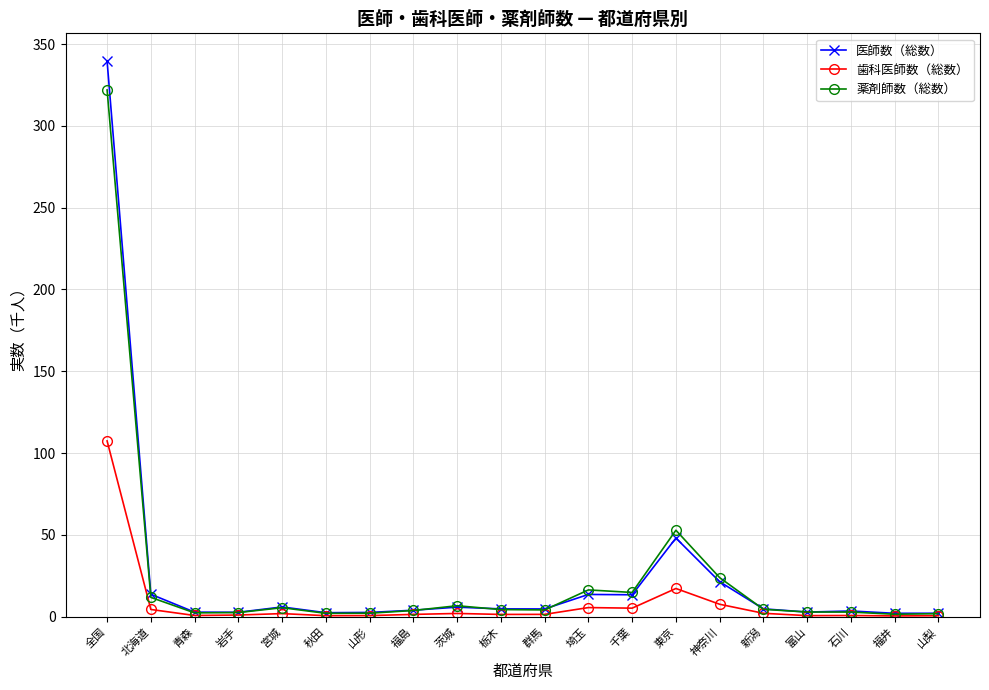

True or false: 医師数（総数） has more than 1 points higher than both neighbors.

True